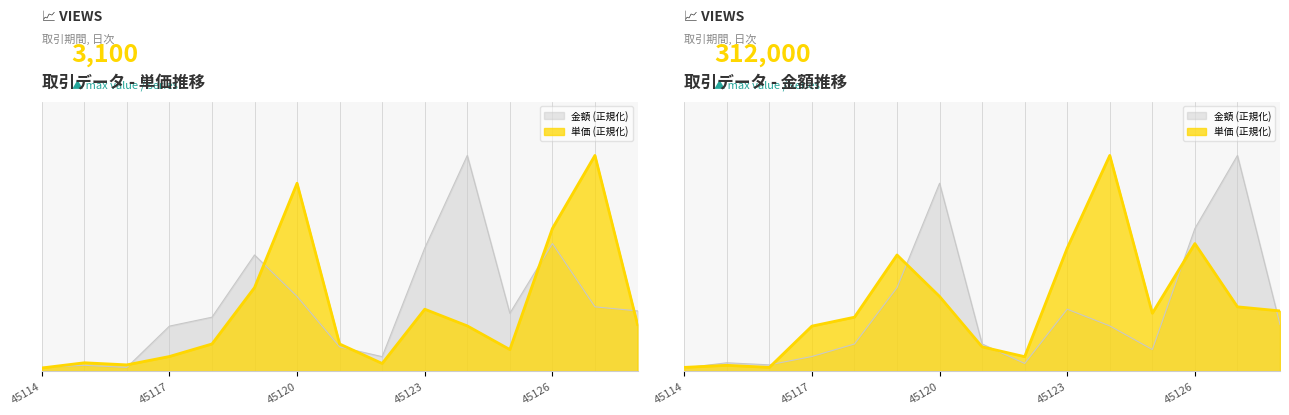

Which series has the largest total across all categories?

金額